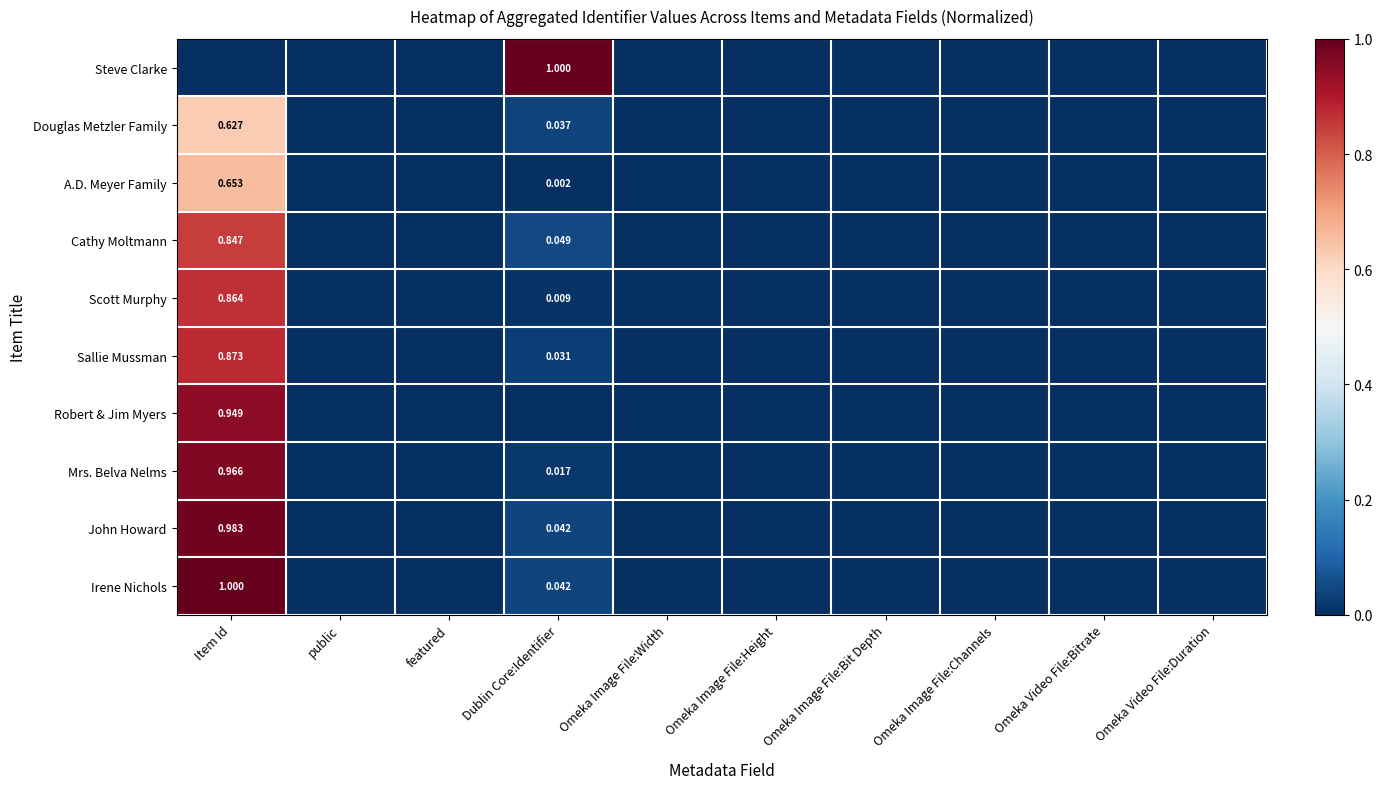

Rank the categories by Douglas Metzler Family value from highest to lowest.

Item Id, Dublin Core:Identifier, public, featured, Omeka Image File:Width, Omeka Image File:Height, Omeka Image File:Bit Depth, Omeka Image File:Channels, Omeka Video File:Bitrate, Omeka Video File:Duration